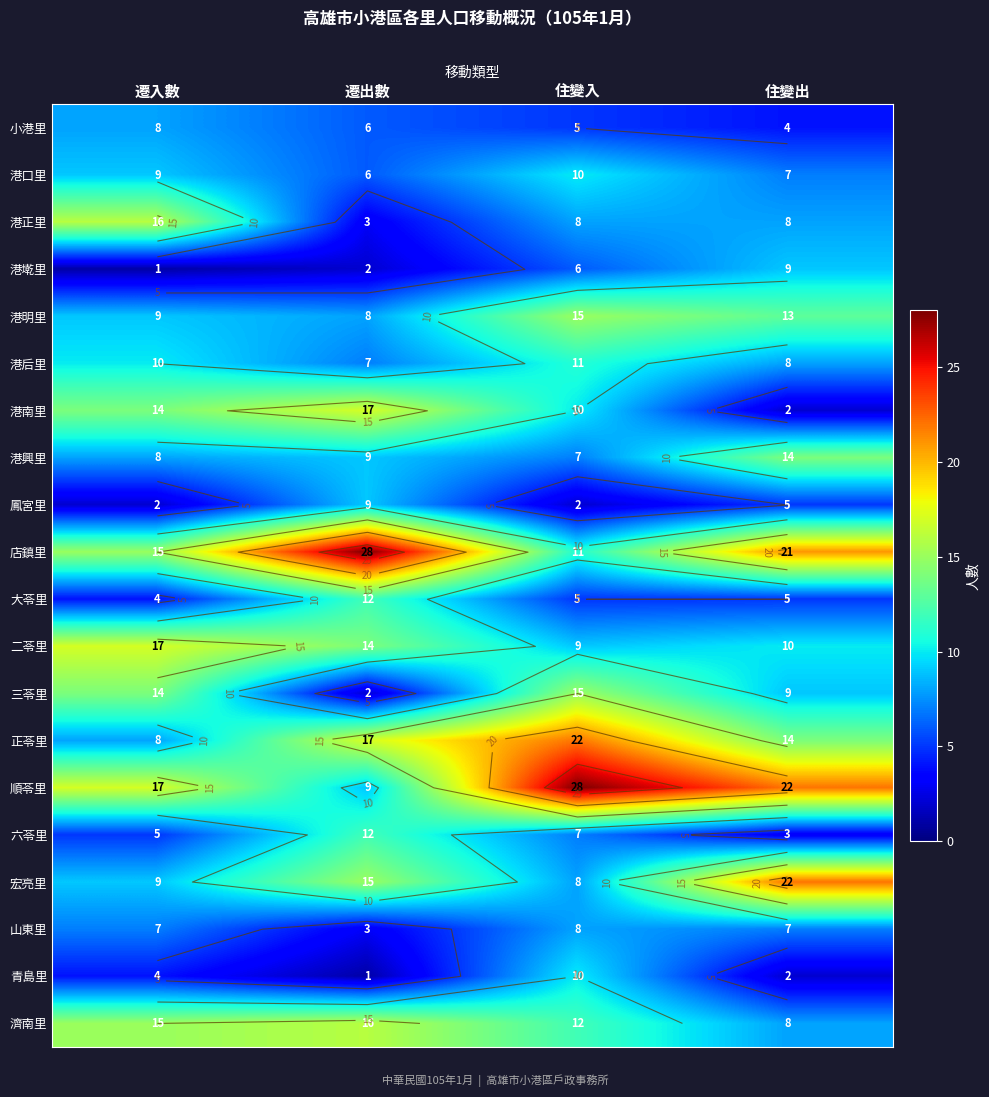

Which category has the highest value across all series?

遷出數